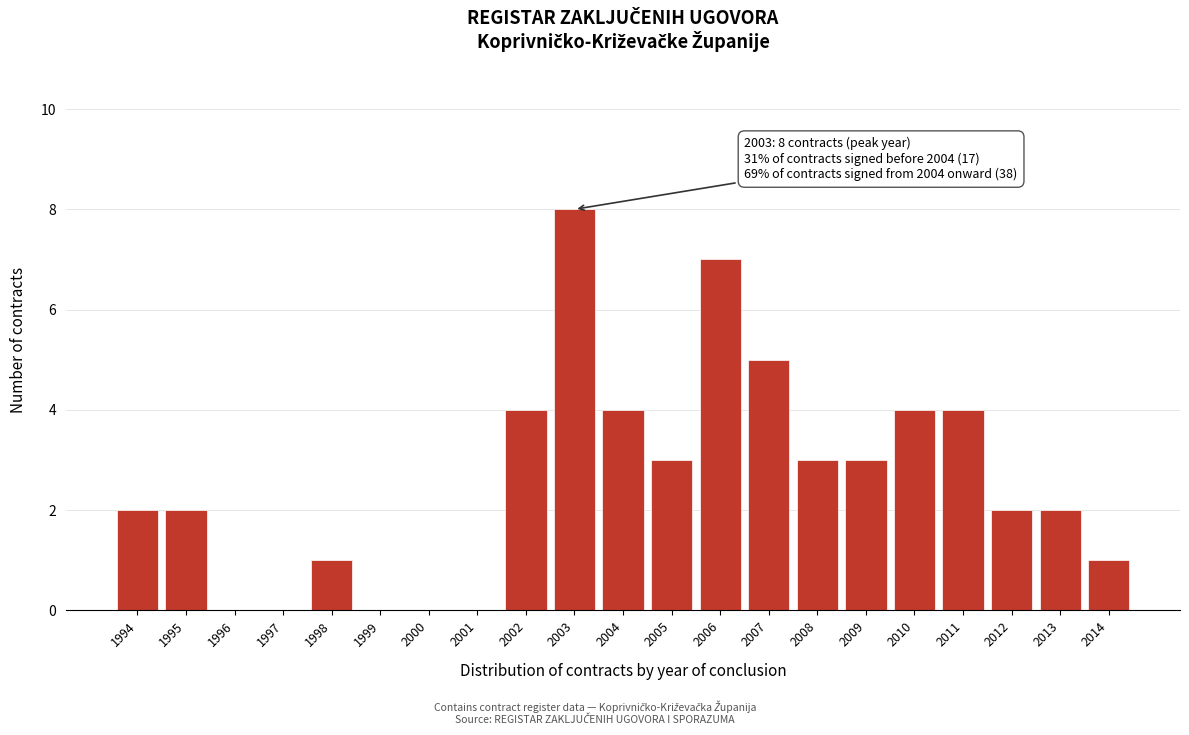

Reading left to right, extract all data points from this chart.

1994=2	1995=2	1996=0	1997=0	1998=1	1999=0	2000=0	2001=0	2002=4	2003=8	2004=4	2005=3	2006=7	2007=5	2008=3	2009=3	2010=4	2011=4	2012=2	2013=2	2014=1